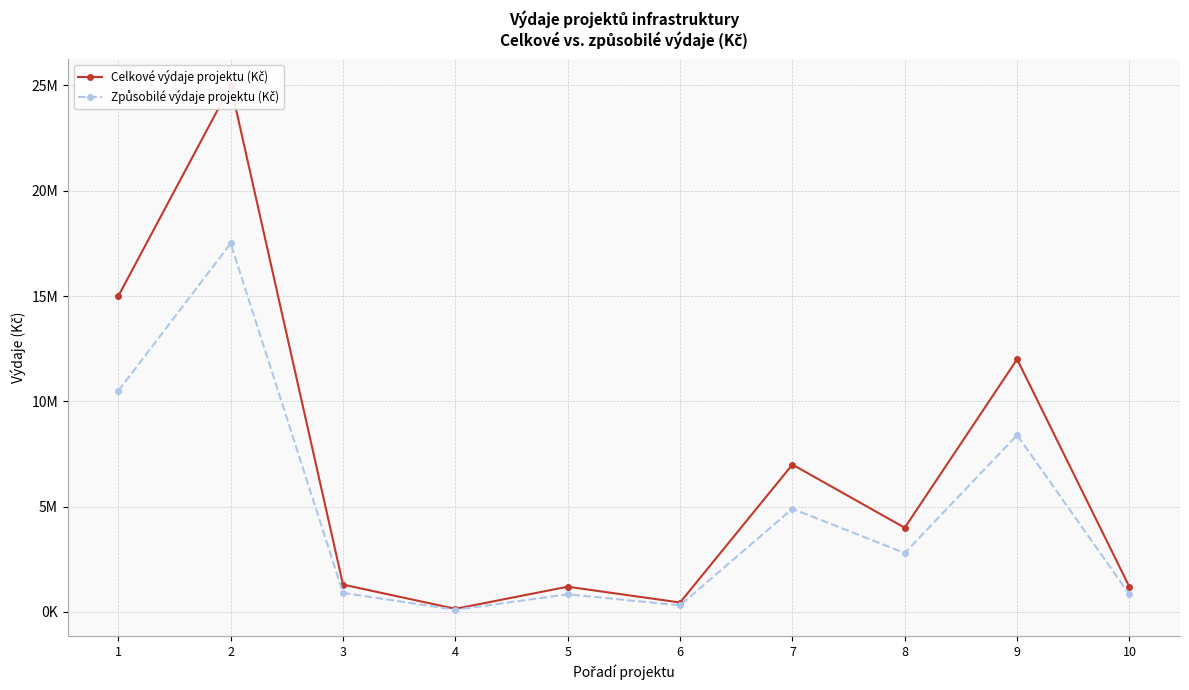

What is the difference between the Celkové výdaje projektu (Kč) values at 1 and 9?

3000000